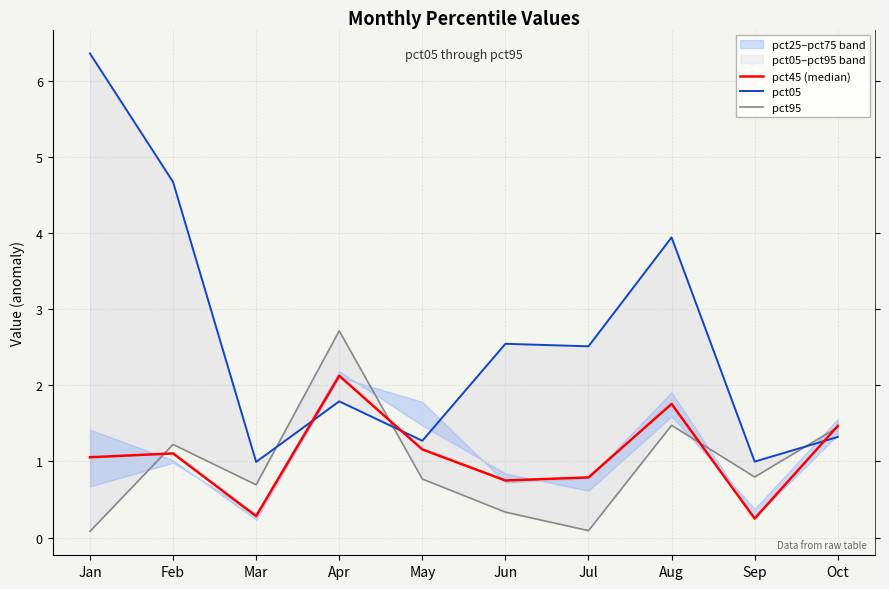

Does the chart display data point markers on the line(s)?

No